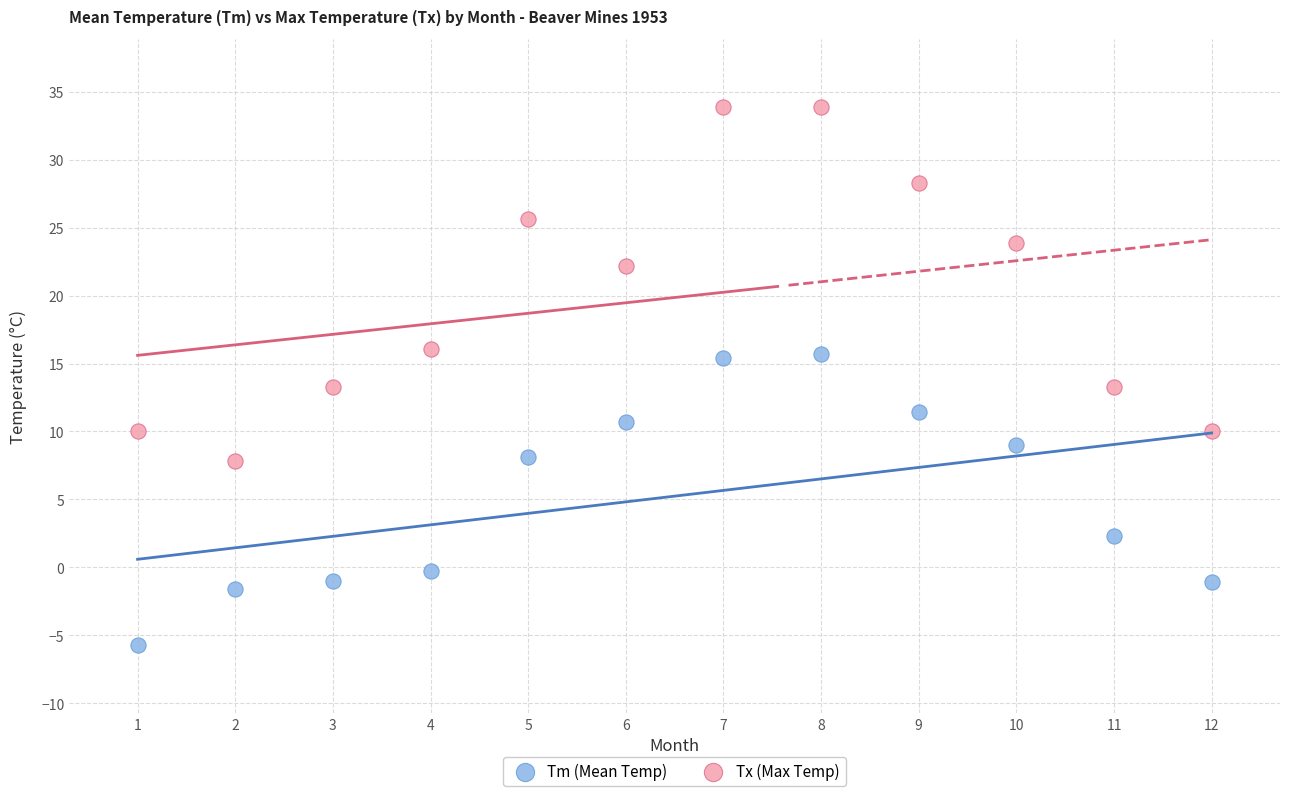

Across all data points, what is the range of X values (max minus min)?

11.0